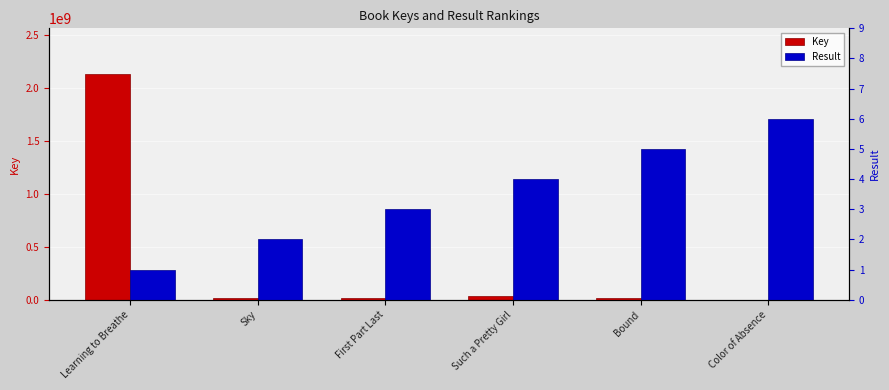

Where is Result nearest to the value 3?

First Part Last